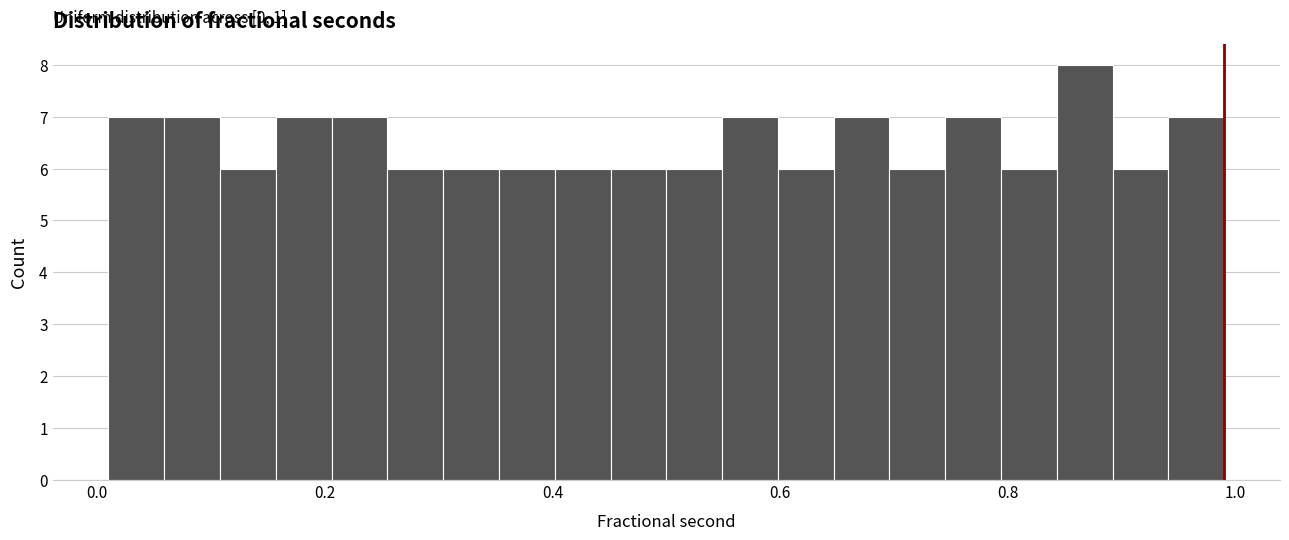

Read against the x-axis, roughly where is the centre of the tallest bar?

0.86